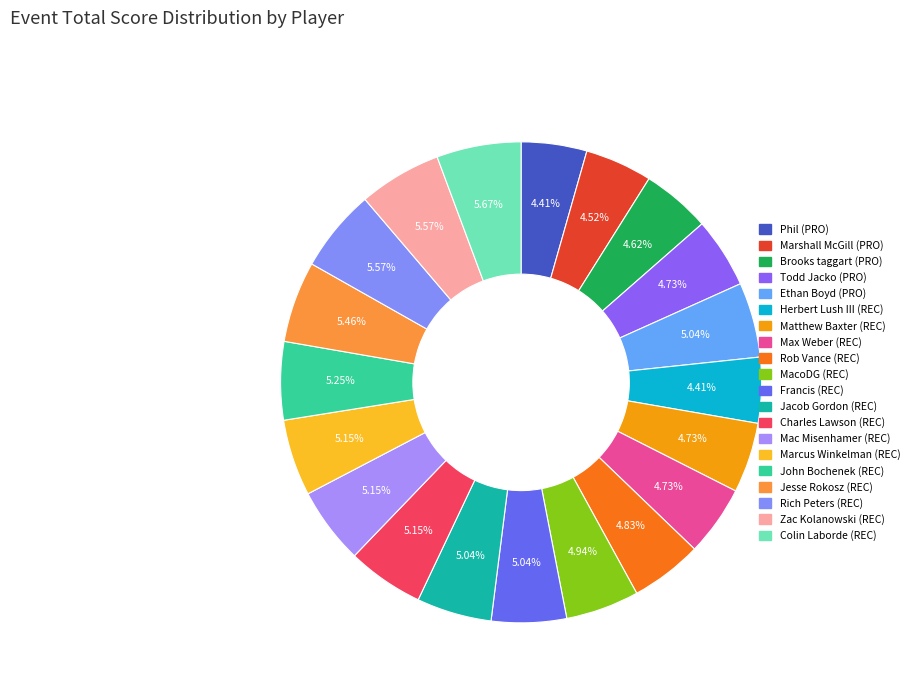

Is there any slice that represents more than half of the pie?

No